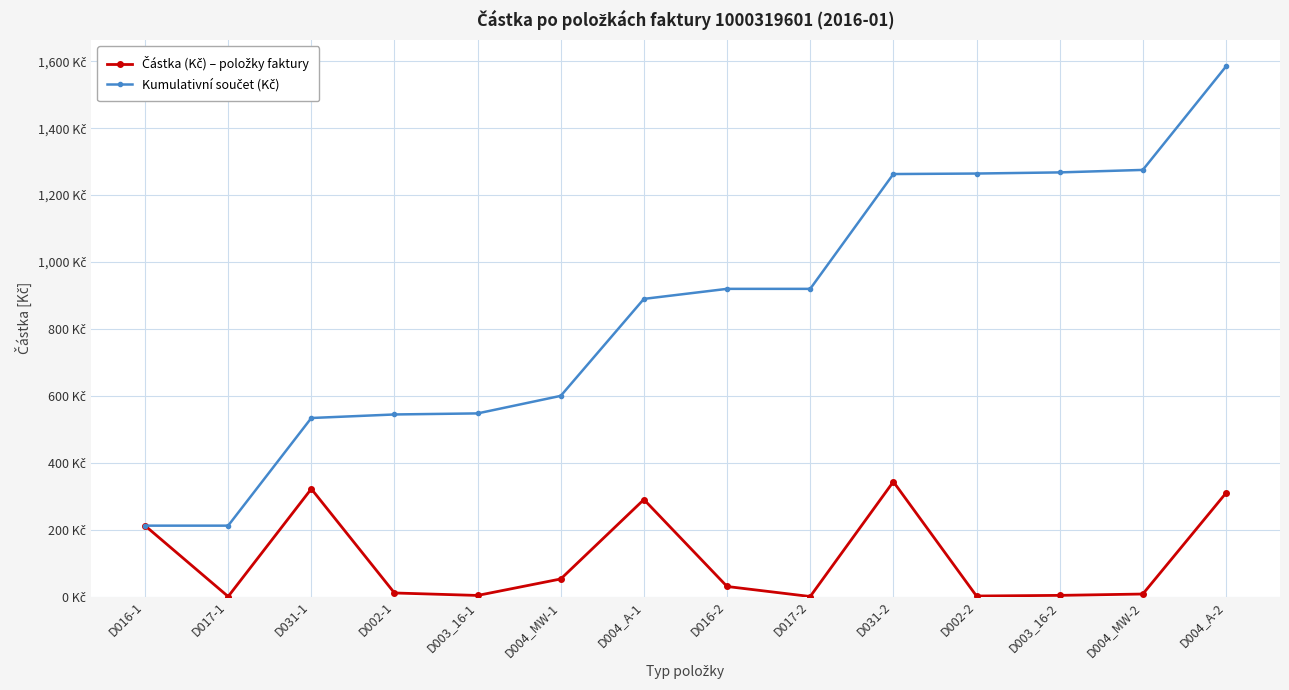

Does the chart have visible grid lines?

Yes